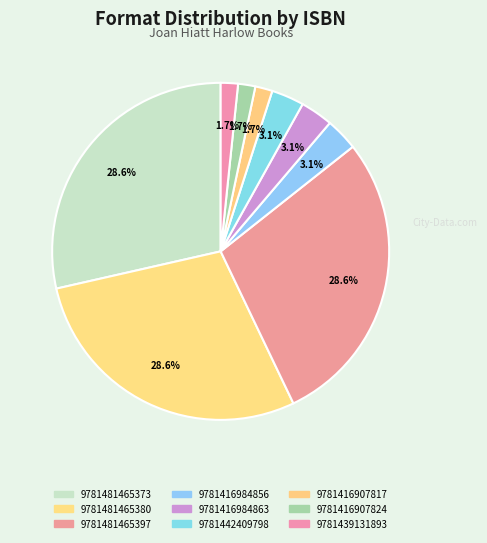

Does 9781416907817 account for over 50% of the chart?

No